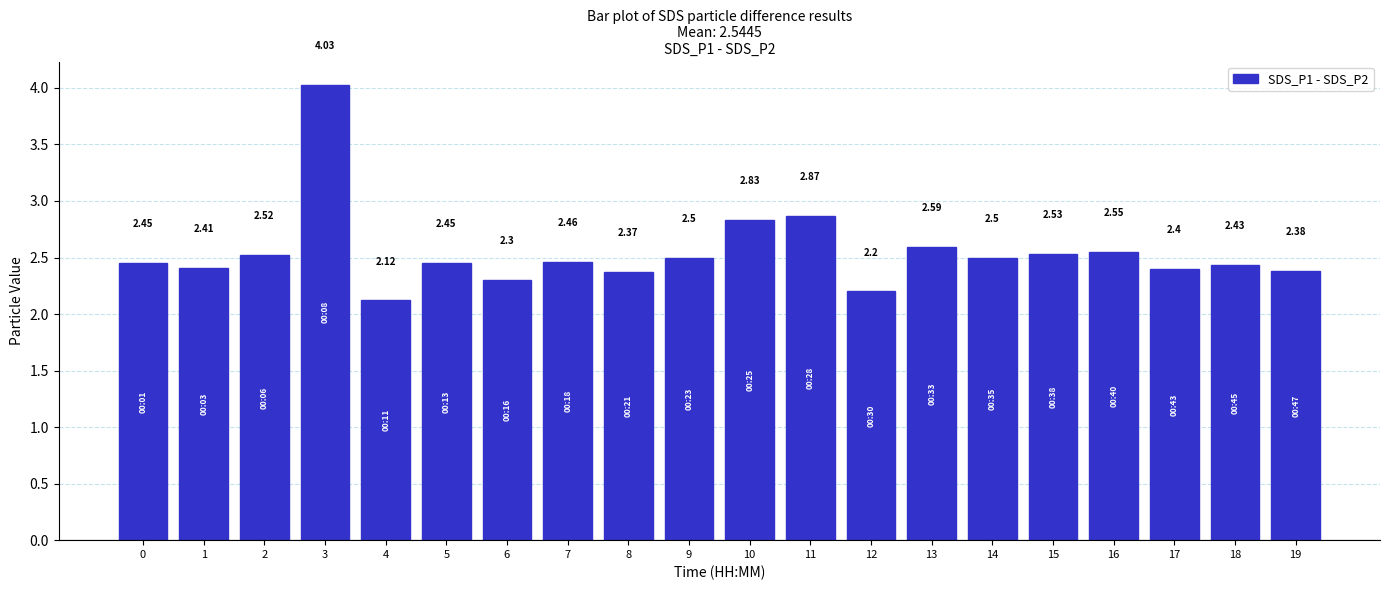

At which label is the value closest to 3?

11